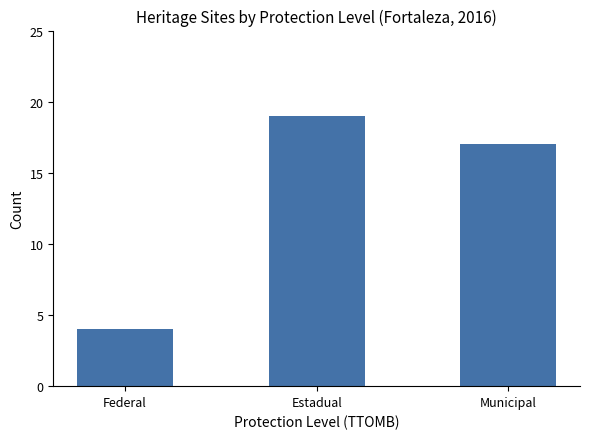

What is the change in value from Federal to Municipal?

+13